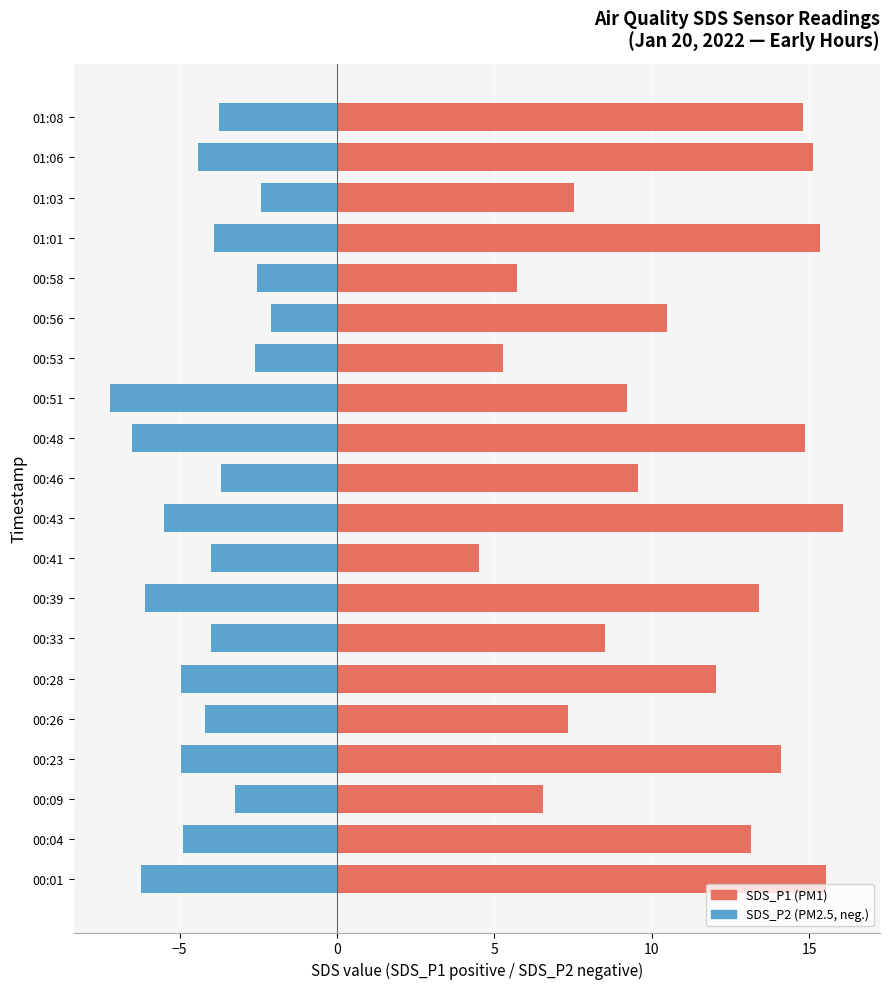

Rank the series by their average value, from lowest to highest.

SDS_P2 (neg), SDS_P1